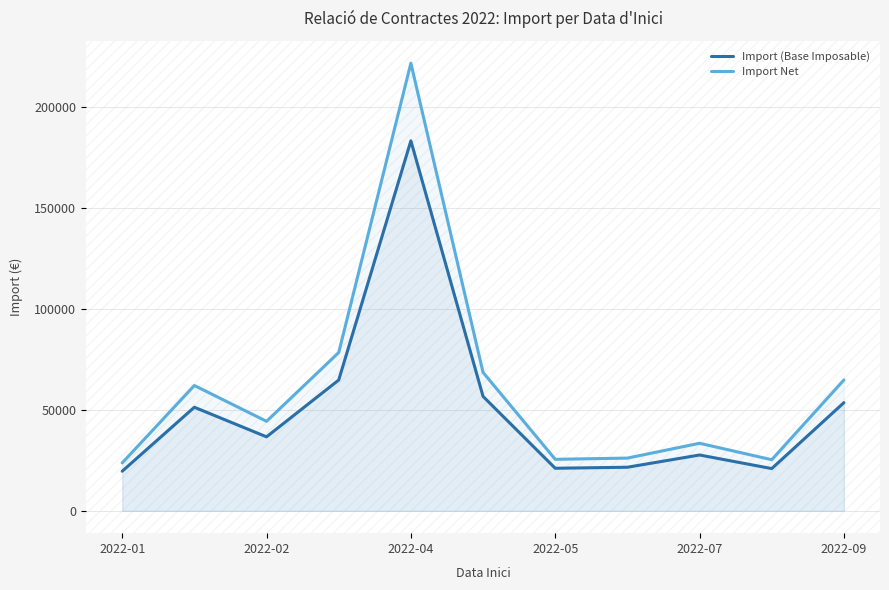

Is it true that Import Net equals 40010.6 at 2022-01?

False